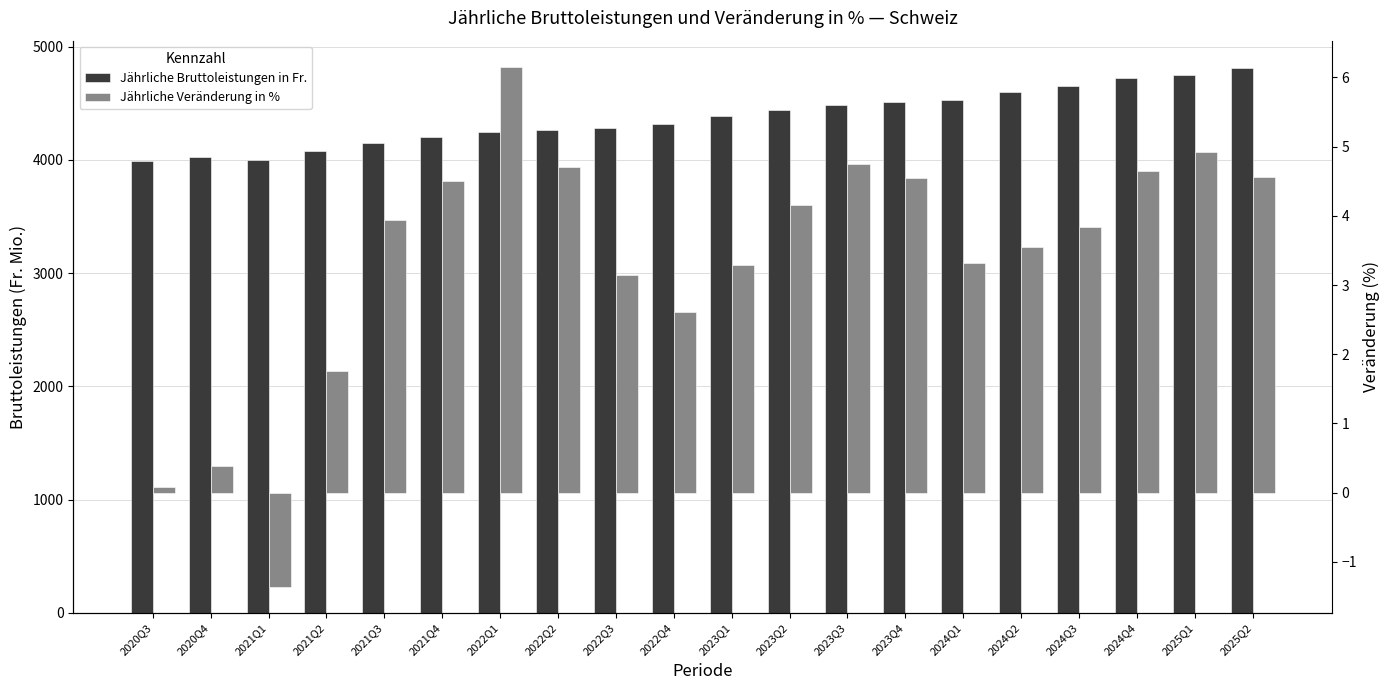

What position from the right is 2025Q1?

2